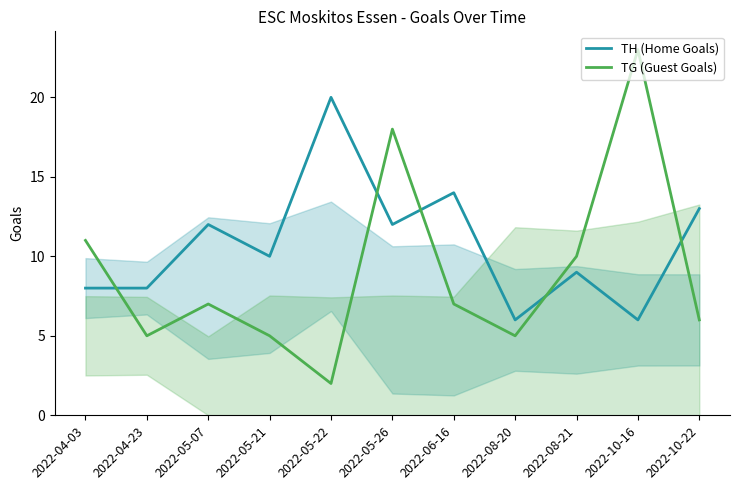

The TH (Home Goals) series shows 9 at 2022-08-21. True or false?

True